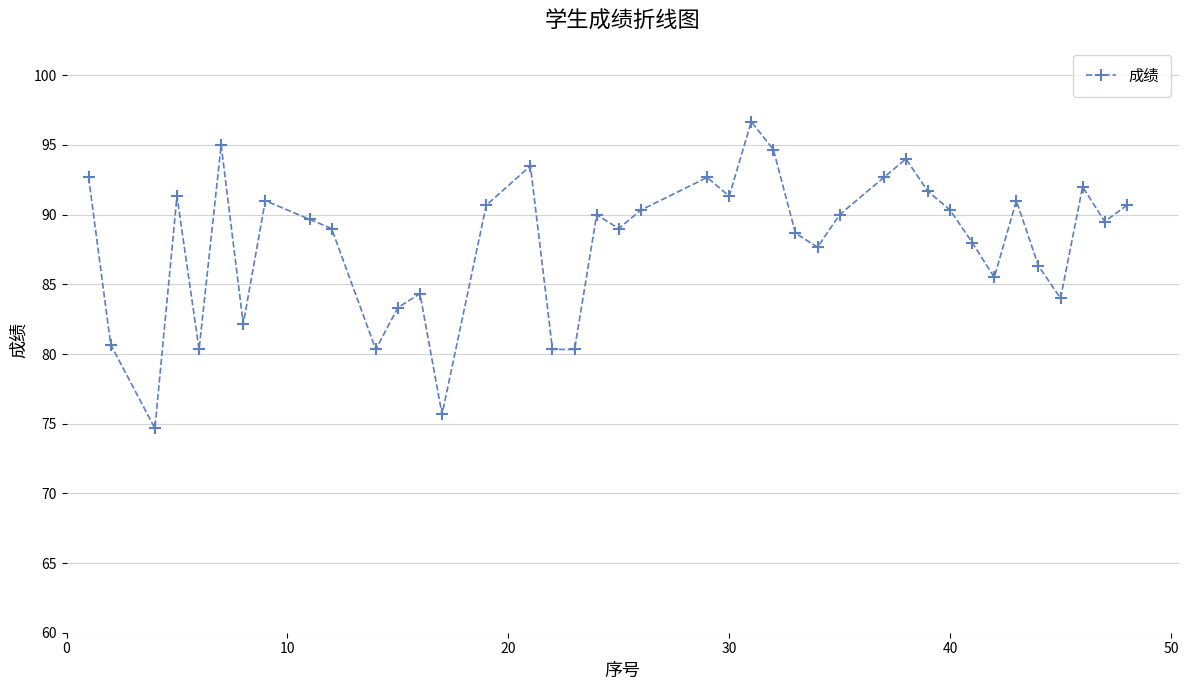

True or false: the data has more than 0 interior local peaks.

True